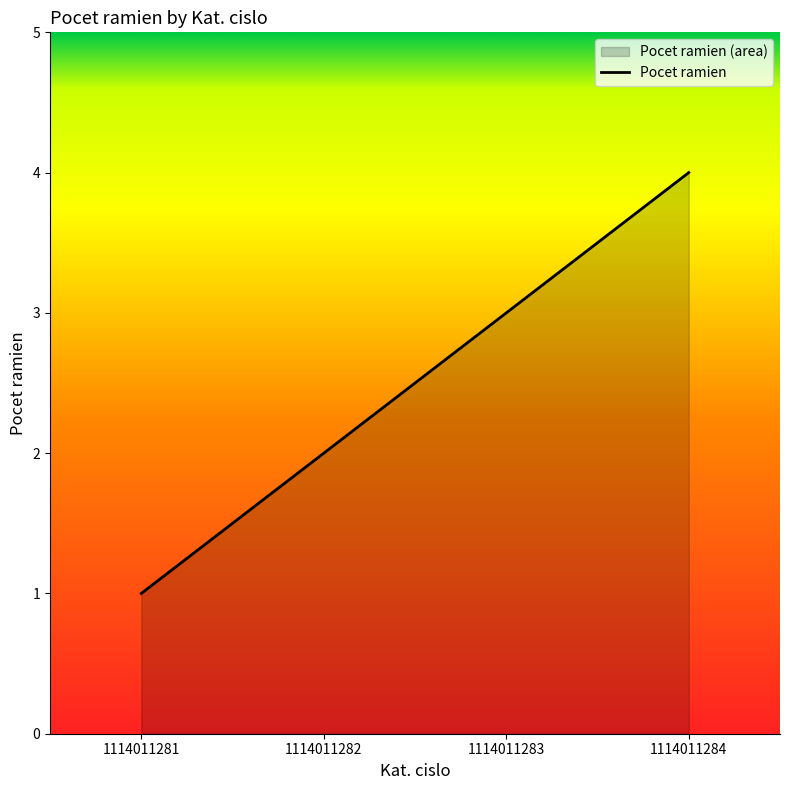

What is the sum of all values?

10